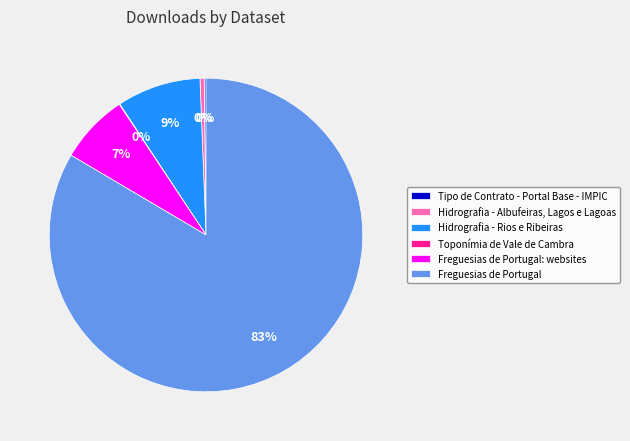

Which category accounts for the majority?

Freguesias de Portugal